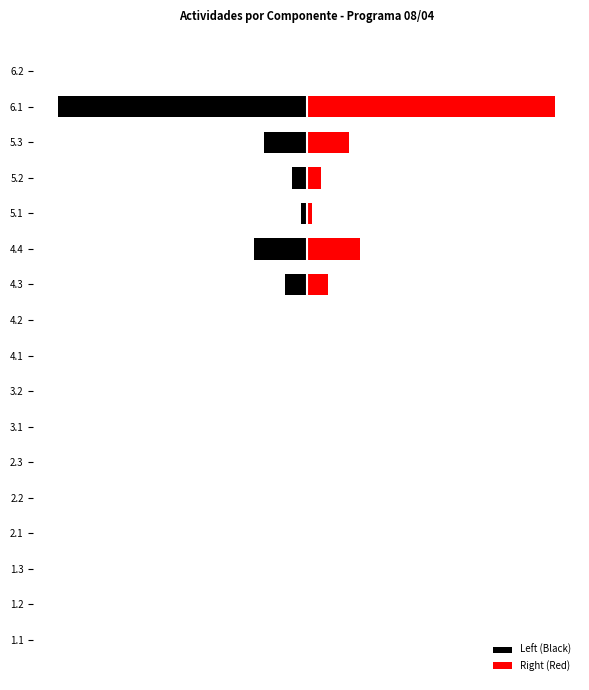

Rank the categories by Right (Red) value from lowest to highest.

4.2, 1.3, 4.1, 1.1, 1.2, 2.1, 2.2, 2.3, 3.1, 3.2, 6.2, 5.1, 5.2, 4.3, 5.3, 4.4, 6.1